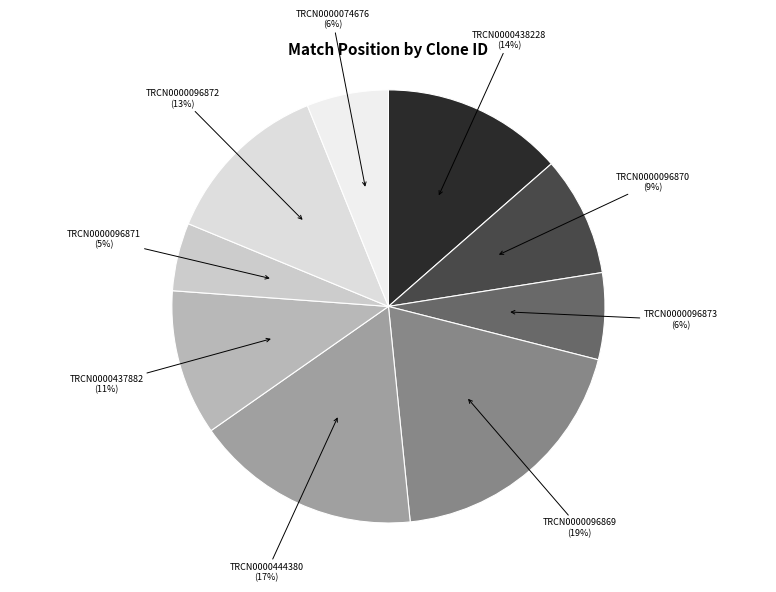

Count the number of slices in the pie.

9